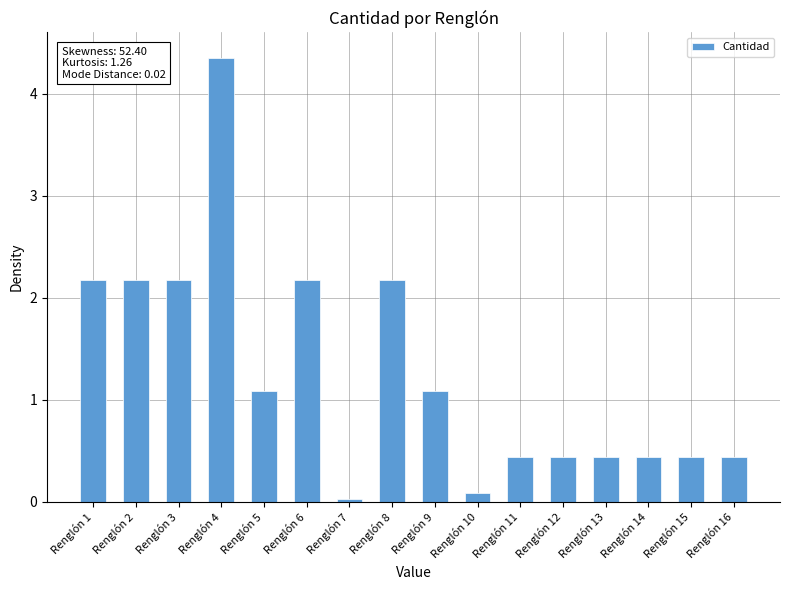

Which label corresponds to the largest value in the chart?

Renglón 4